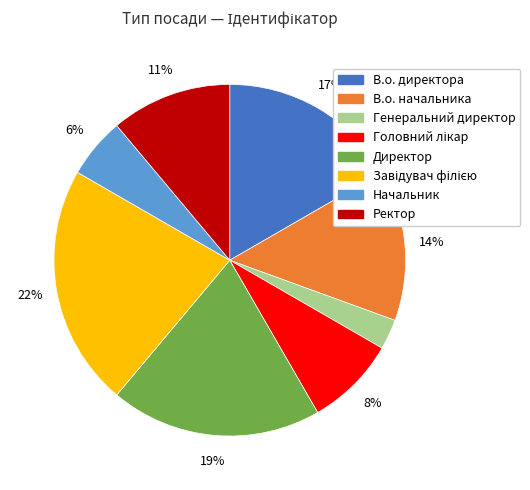

How many slices are in this pie chart?

8